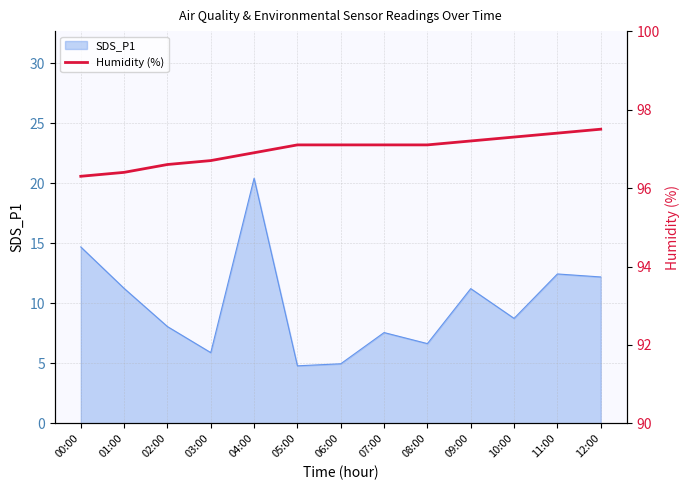

How many lines are shown in the chart?

1